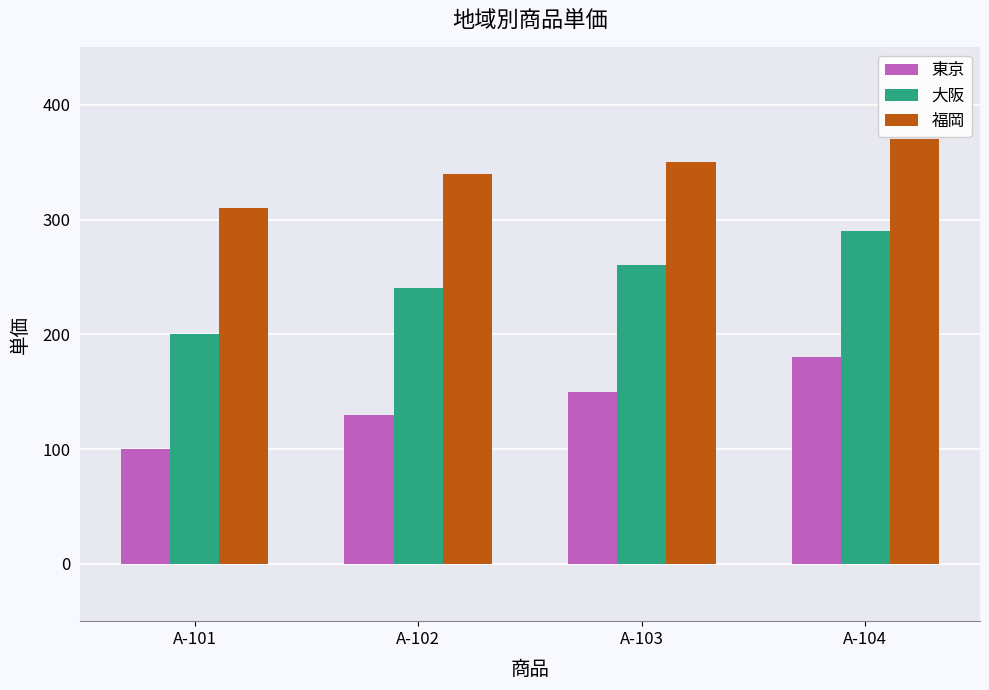

Rank the series by their average value, from highest to lowest.

福岡, 大阪, 東京